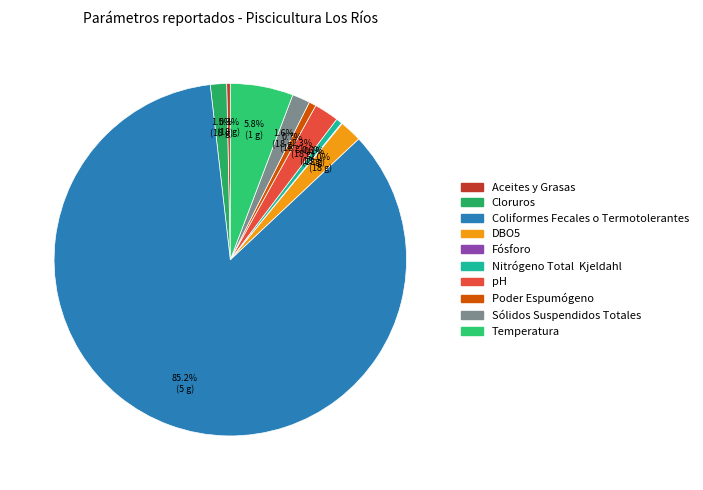

What is the smallest slice in the pie chart?

Fósforo